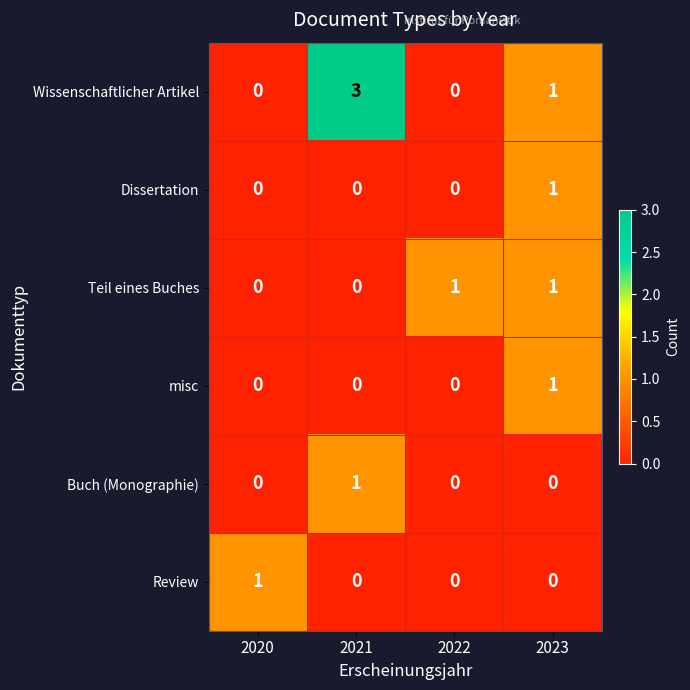

At how many categories does at least one series exceed 0?

4